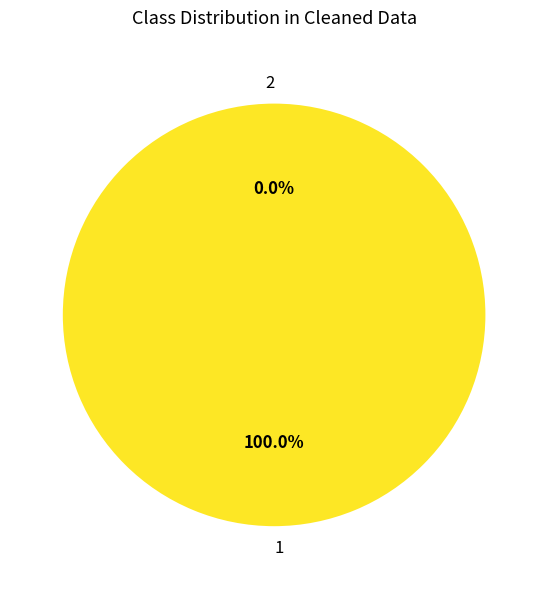

To the nearest percent, what portion does 1 represent?

100%